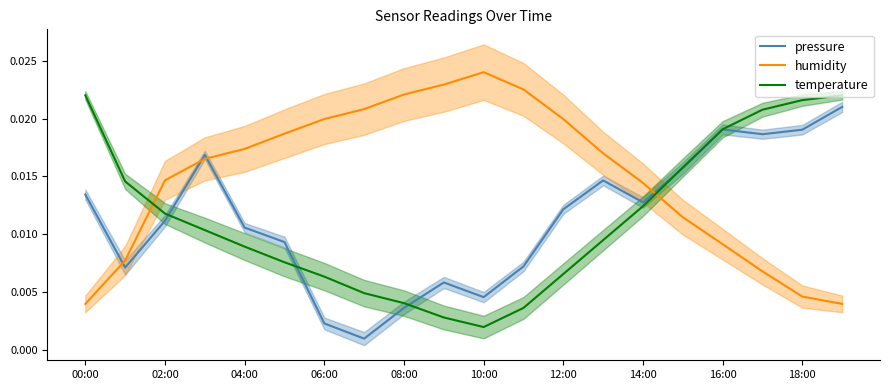

Where is temperature nearest to the value 0?

10:00